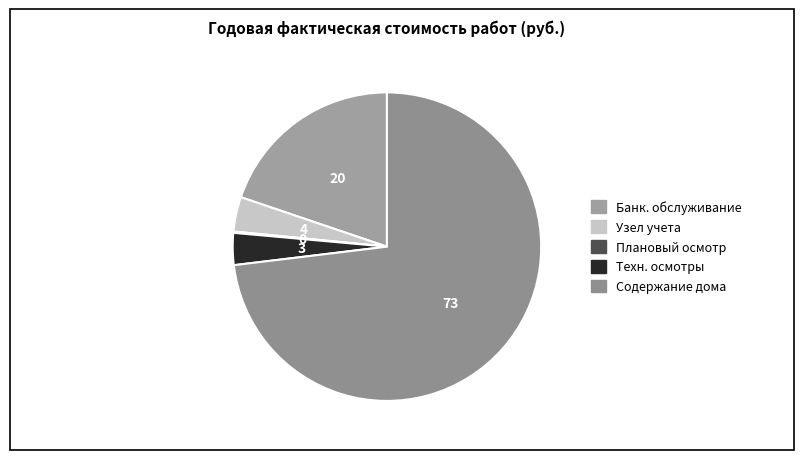

Count the number of slices in the pie.

5